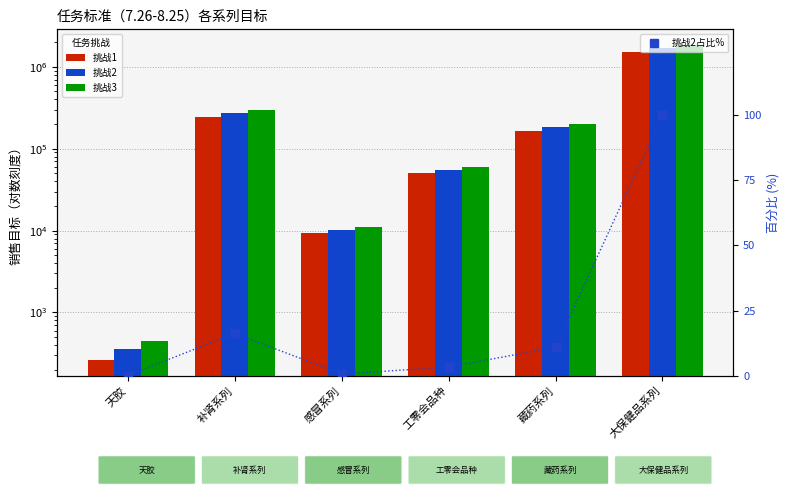

Which series has the largest range (max minus min)?

挑战3